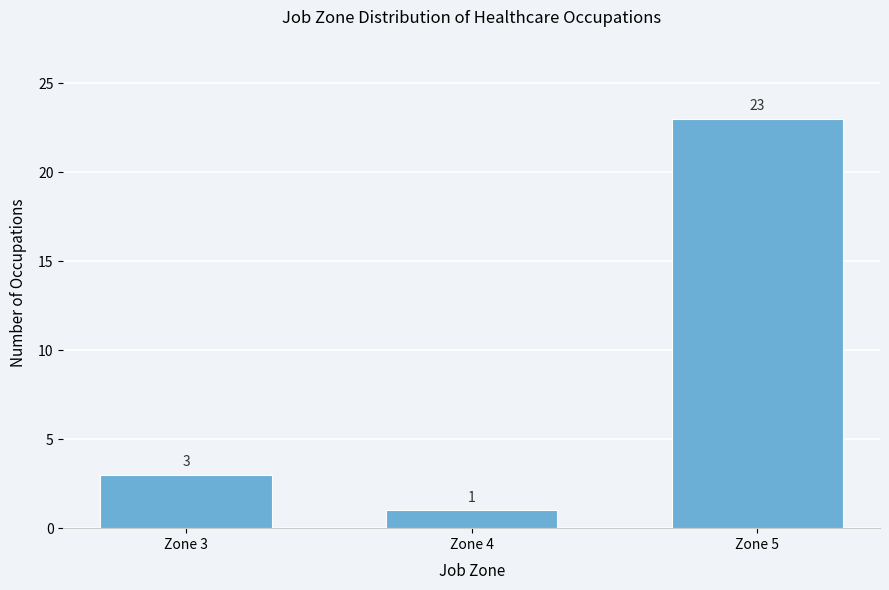

Reading left to right, list all the values displayed in this chart.

3	1	23